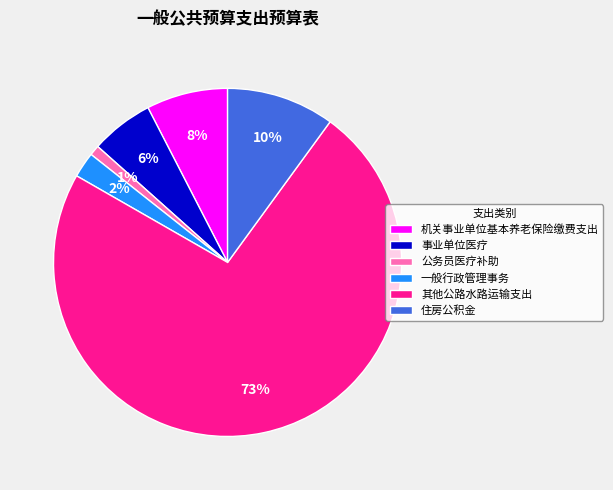

Rank the categories by value from lowest to highest.

公务员医疗补助, 一般行政管理事务, 事业单位医疗, 机关事业单位基本养老保险缴费支出, 住房公积金, 其他公路水路运输支出